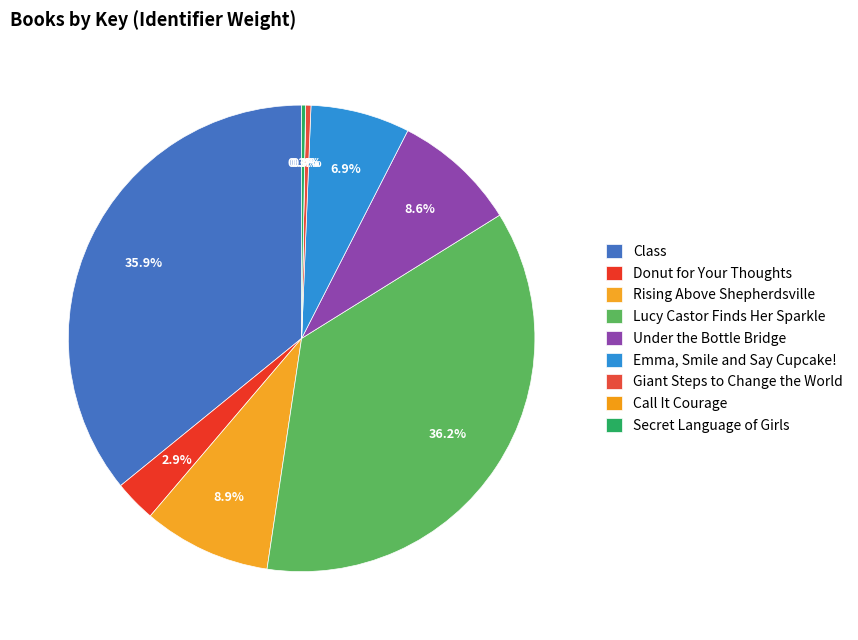

Do Rising Above Shepherdsville and Lucy Castor Finds Her Sparkle together represent more than half of the pie?

No